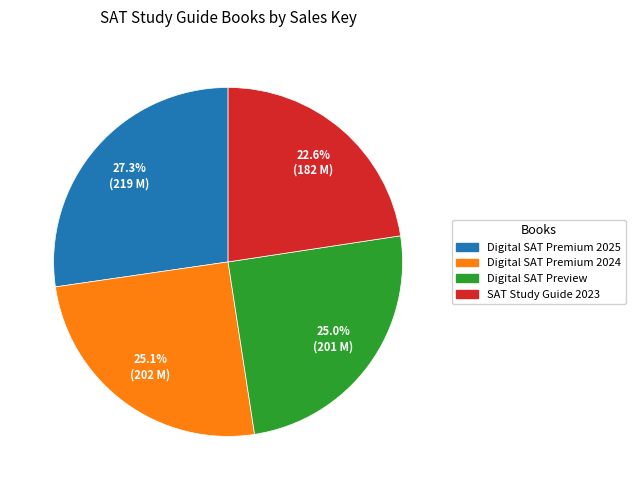

Is it true that Digital SAT Preview is 25% of the pie?

True